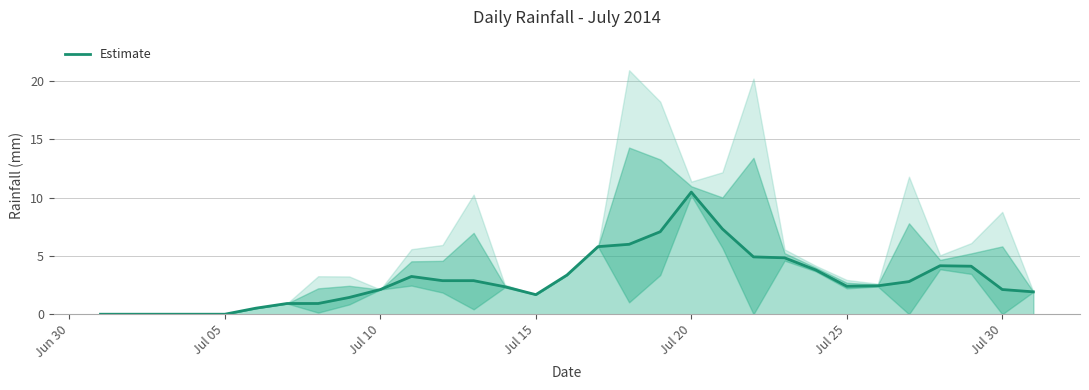

Which category has the highest value in the Estimate series?

Jul 20